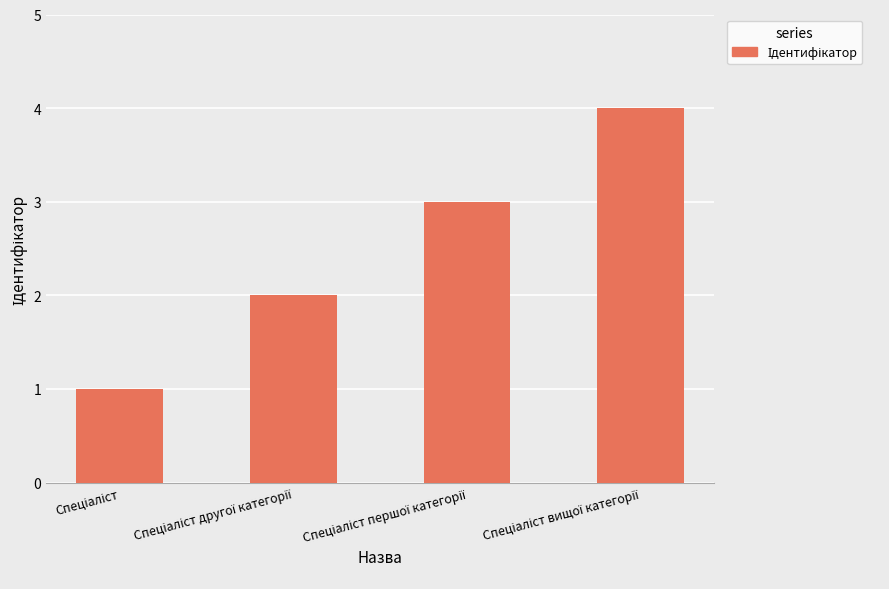

What is the greatest value displayed?

4